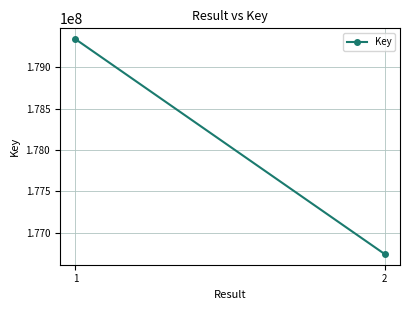

Which has a higher value, 1 or 2?

1